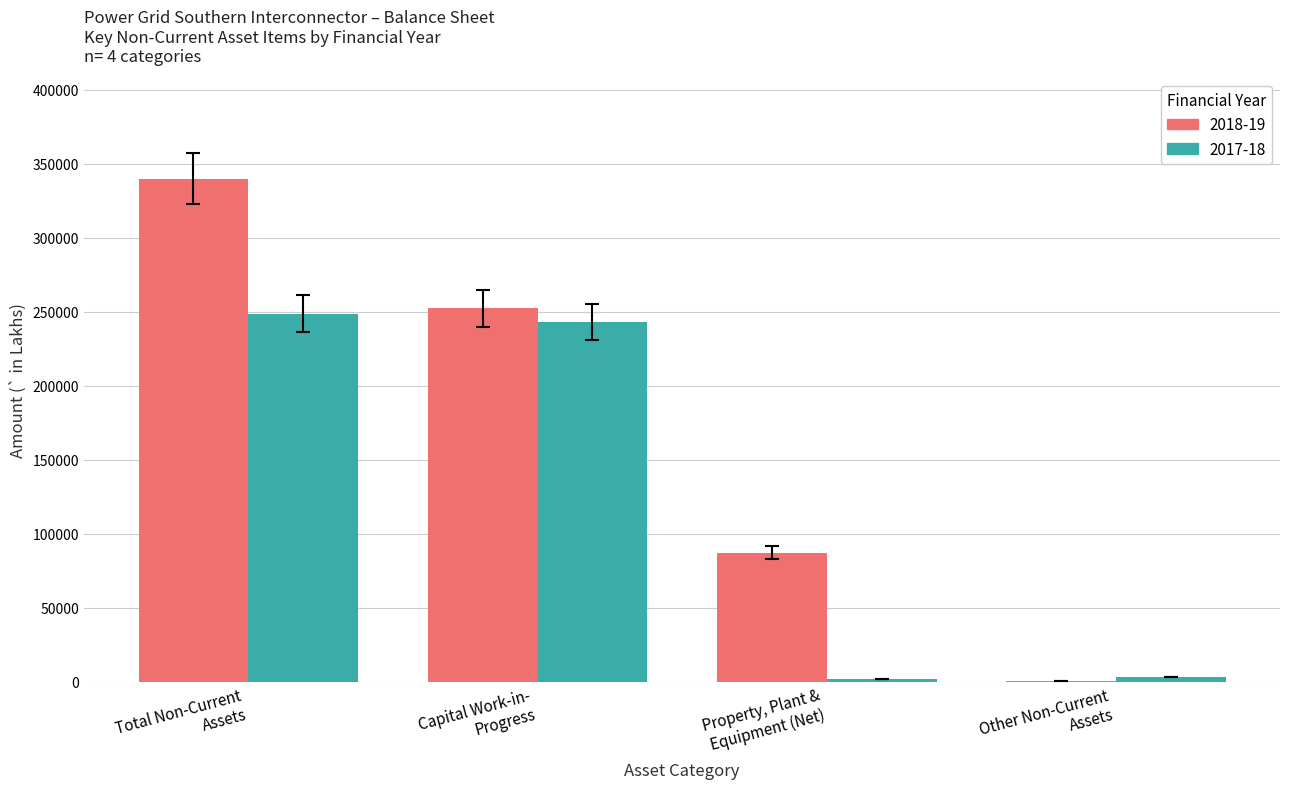

What are all the series names shown in the legend?

2018-19, 2017-18